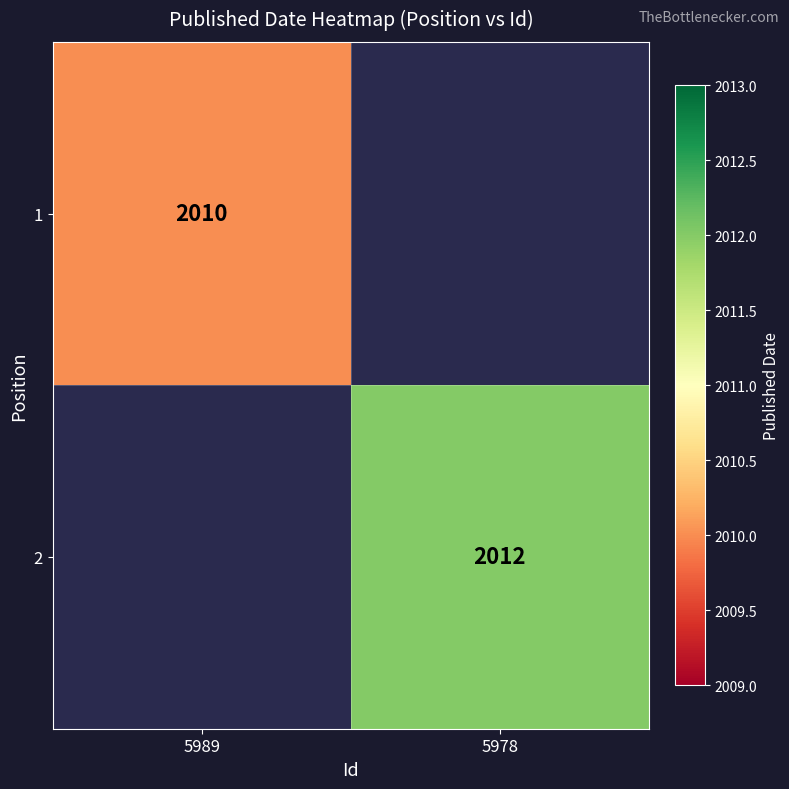

Is it true that 1 equals 2828 at 5989?

False